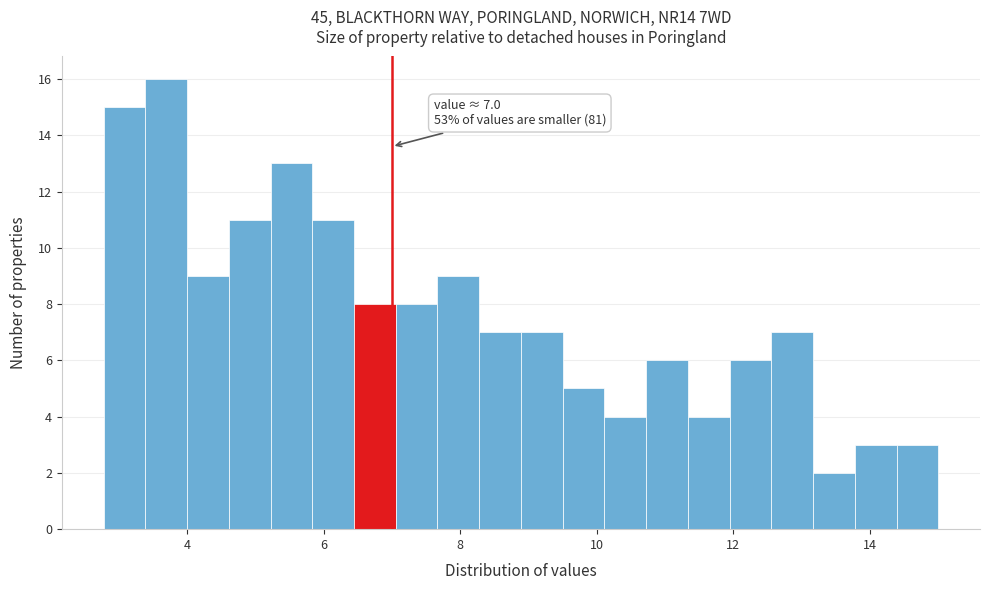

Read against the x-axis, roughly where is the centre of the tallest bar?

3.6